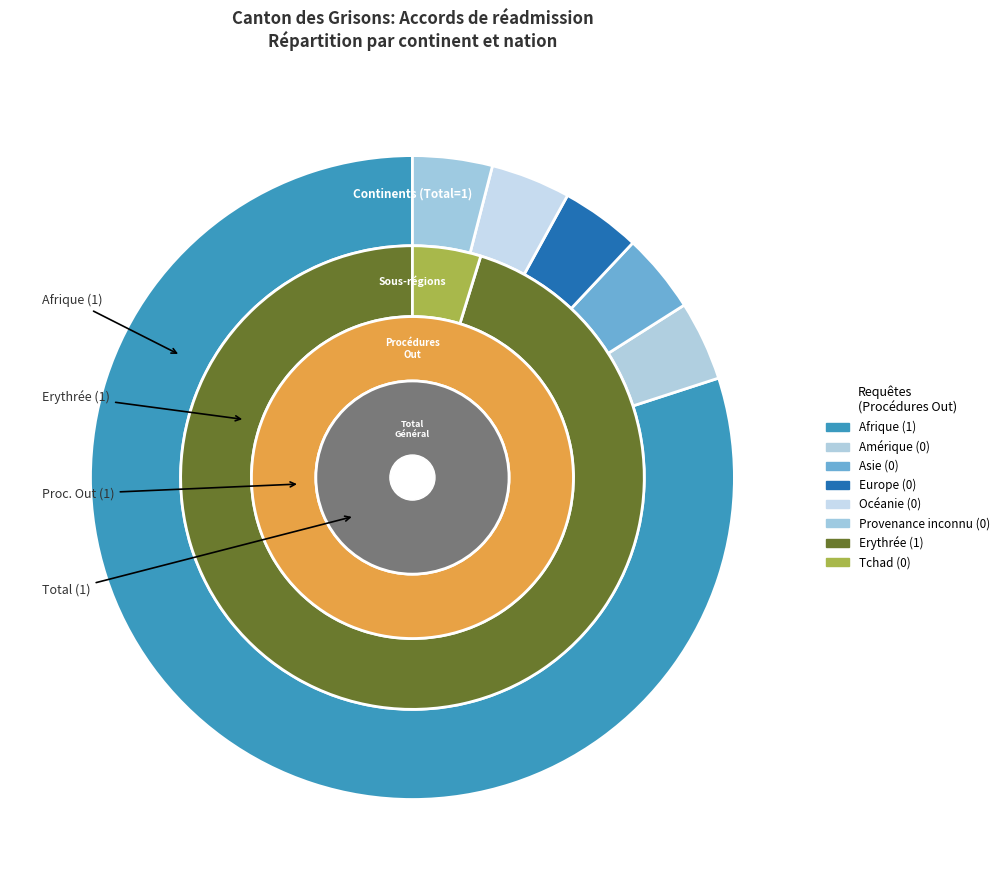

What is the smallest slice in the pie chart?

Amérique